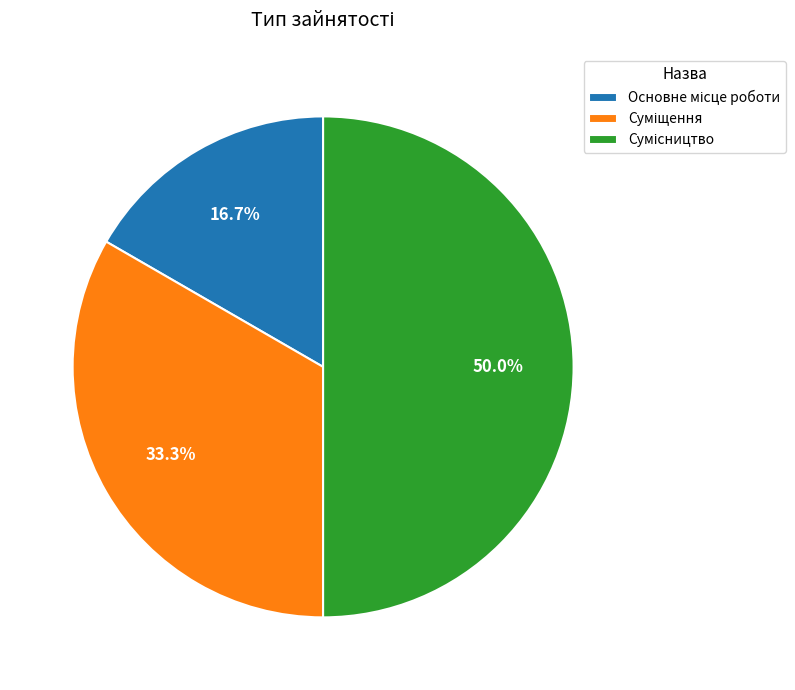

To the nearest percent, what percentage of the pie is Суміщення?

33%